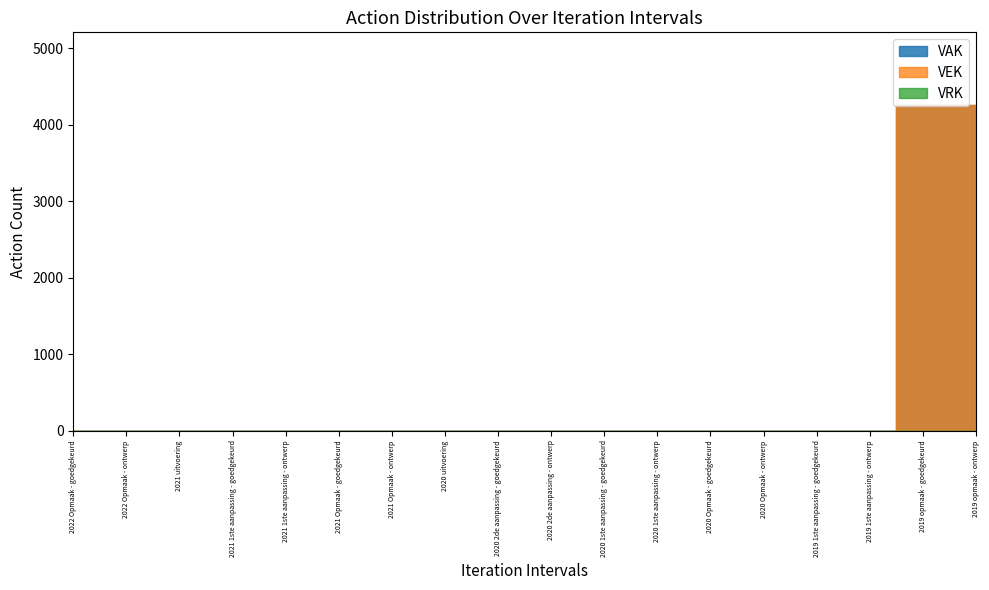

What is the label of the 16th point from the left?

2019 1ste aanpassing - ontwerp